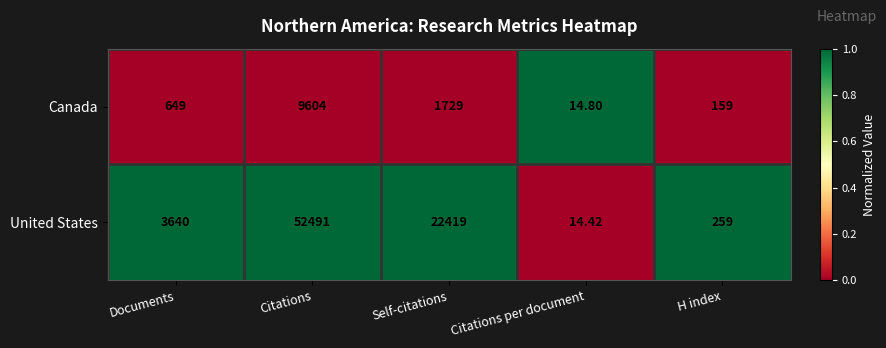

How many distinct data groups are displayed?

2